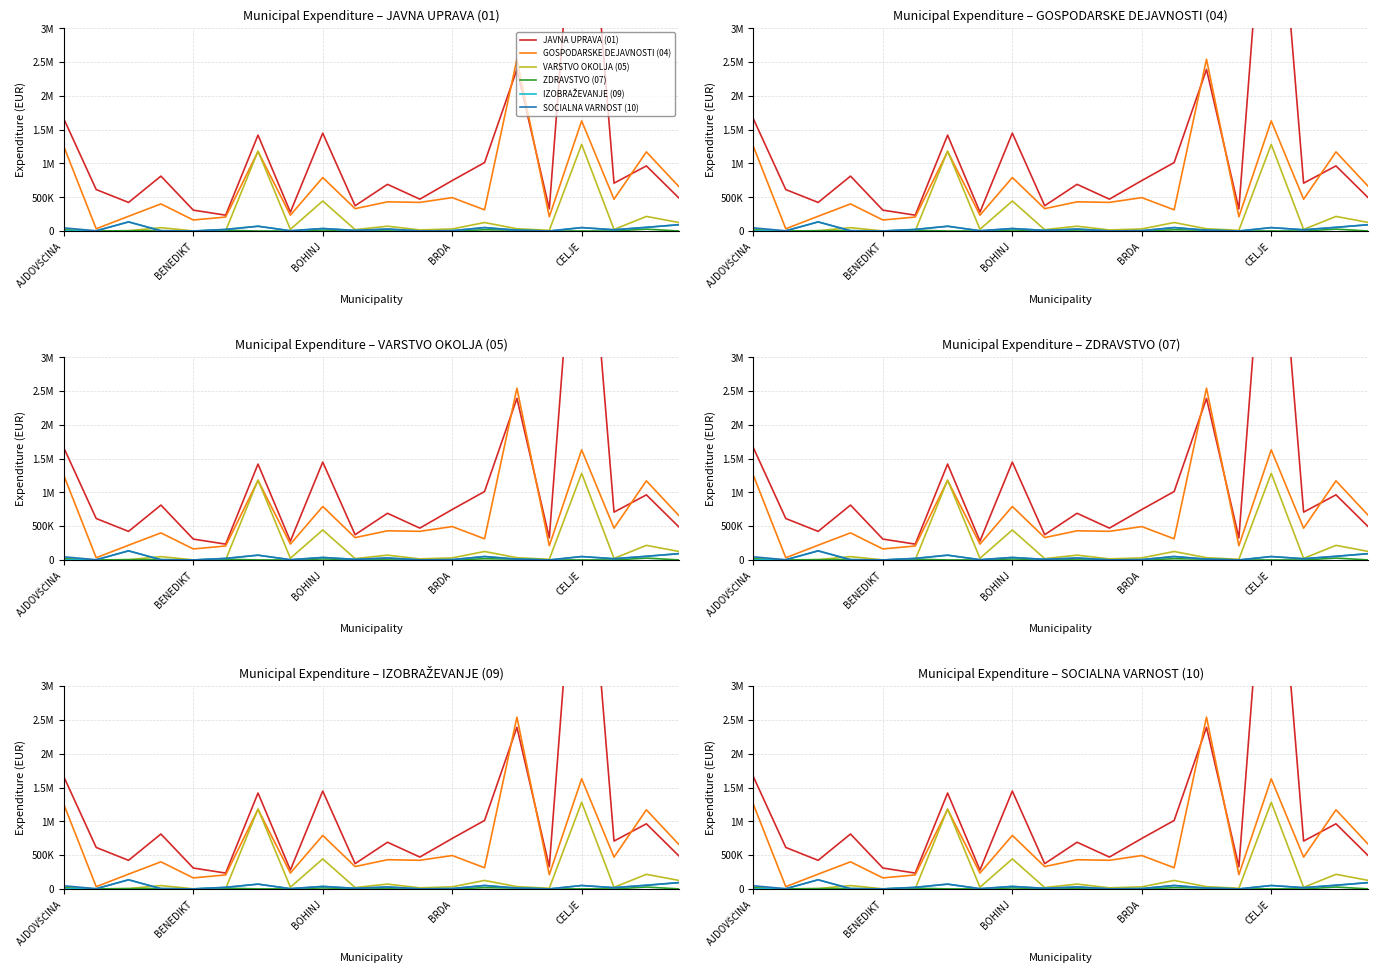

True or false: SOCIALNA VARNOST (10) and IZOBRAŽEVANJE (09) intersect in this chart.

False